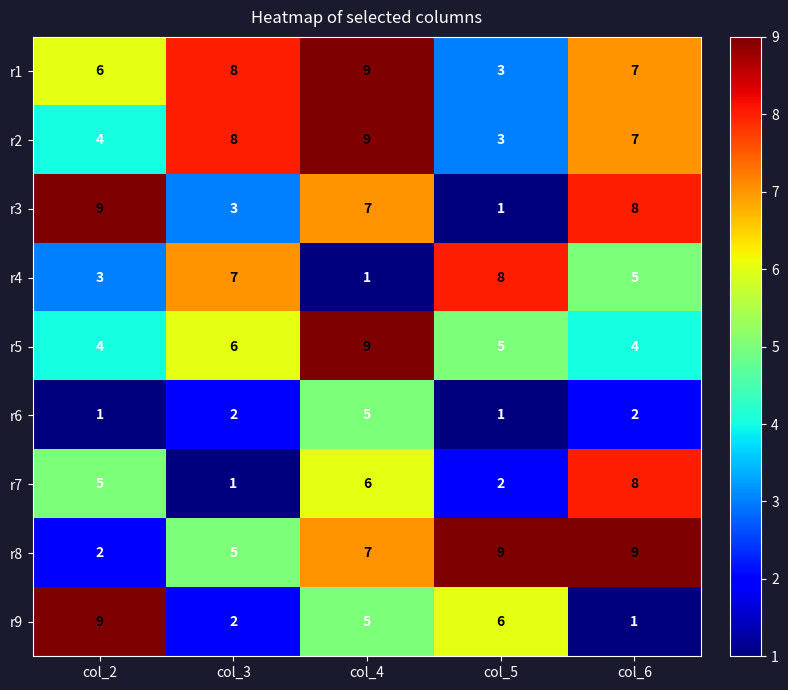

Rank the categories by r7 value from highest to lowest.

col_6, col_4, col_2, col_5, col_3